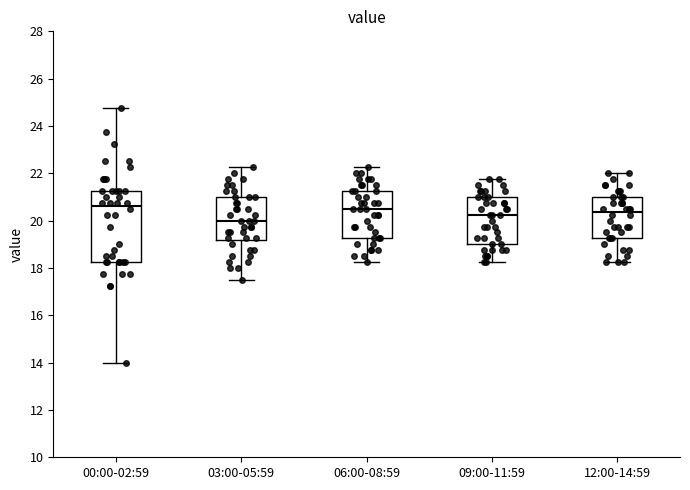

Reading left to right, read every box against the y-axis: the position of its median line, the range the box covers, and the ends of its whiskers. The values are not printed on the chart, so give them approximately, as read against the axis.

00:00-02:59: median 20.6, box 18.2 to 21.2, whiskers 14.0 to 24.8
03:00-05:59: median 20.0, box 19.2 to 21.0, whiskers 17.6 to 22.2
06:00-08:59: median 20.6, box 19.2 to 21.2, whiskers 18.2 to 22.2
09:00-11:59: median 20.2, box 19.0 to 21.0, whiskers 18.2 to 21.8
12:00-14:59: median 20.4, box 19.2 to 21.0, whiskers 18.2 to 22.0